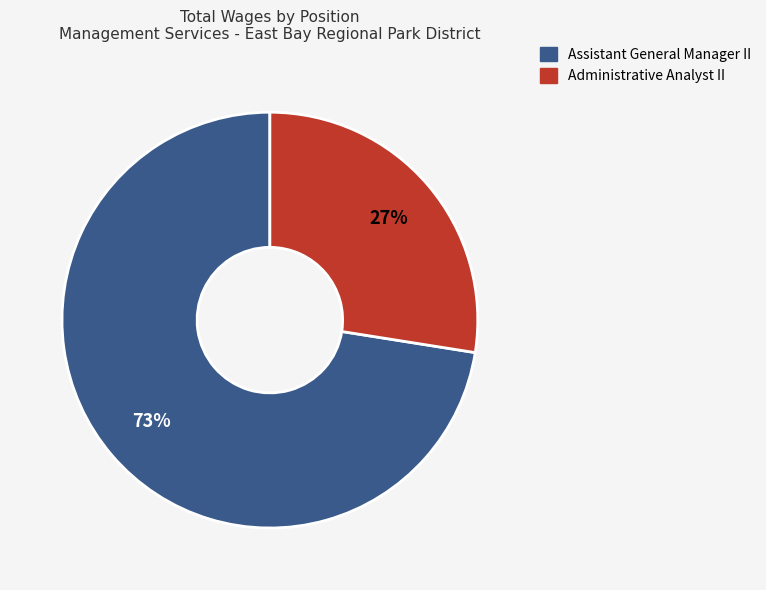

Which has a higher value, Assistant General Manager II or Administrative Analyst II?

Assistant General Manager II